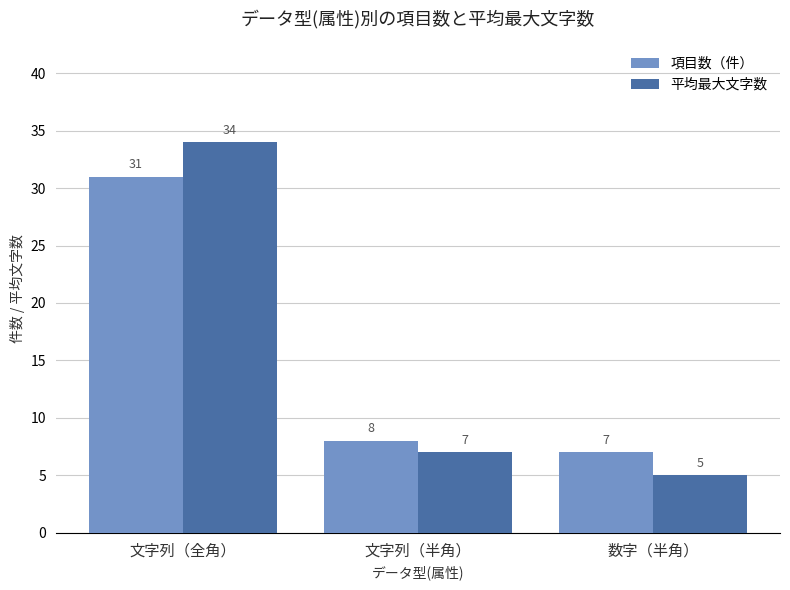

What is the difference between the maximum and minimum values in the 項目数（件） series?

24